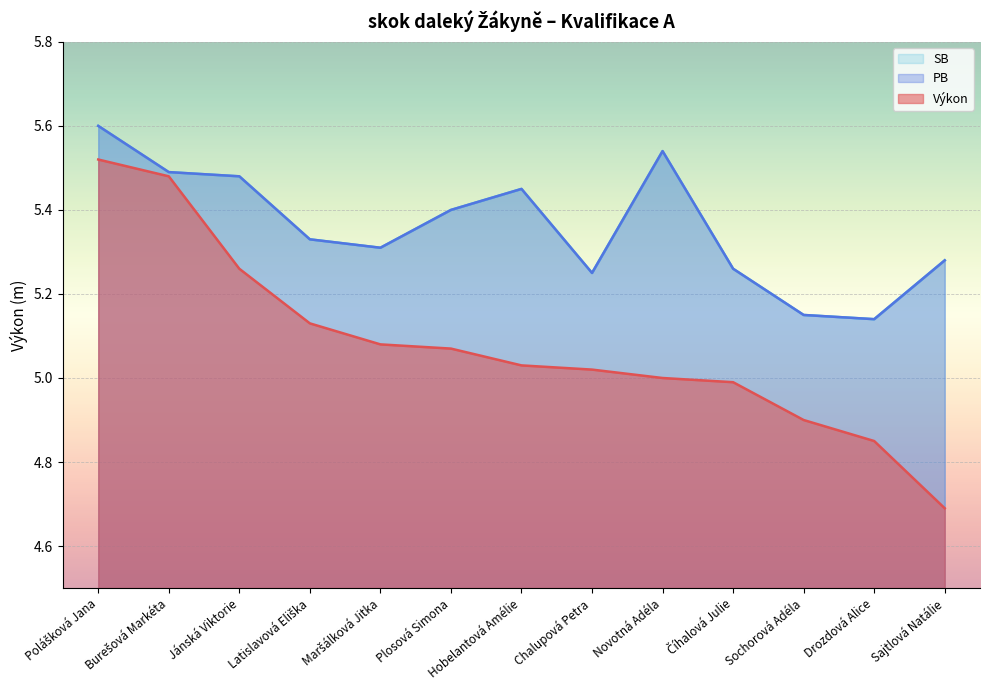

True or false: PB has a value of 5.5 at Hobelantová Amélie.

True